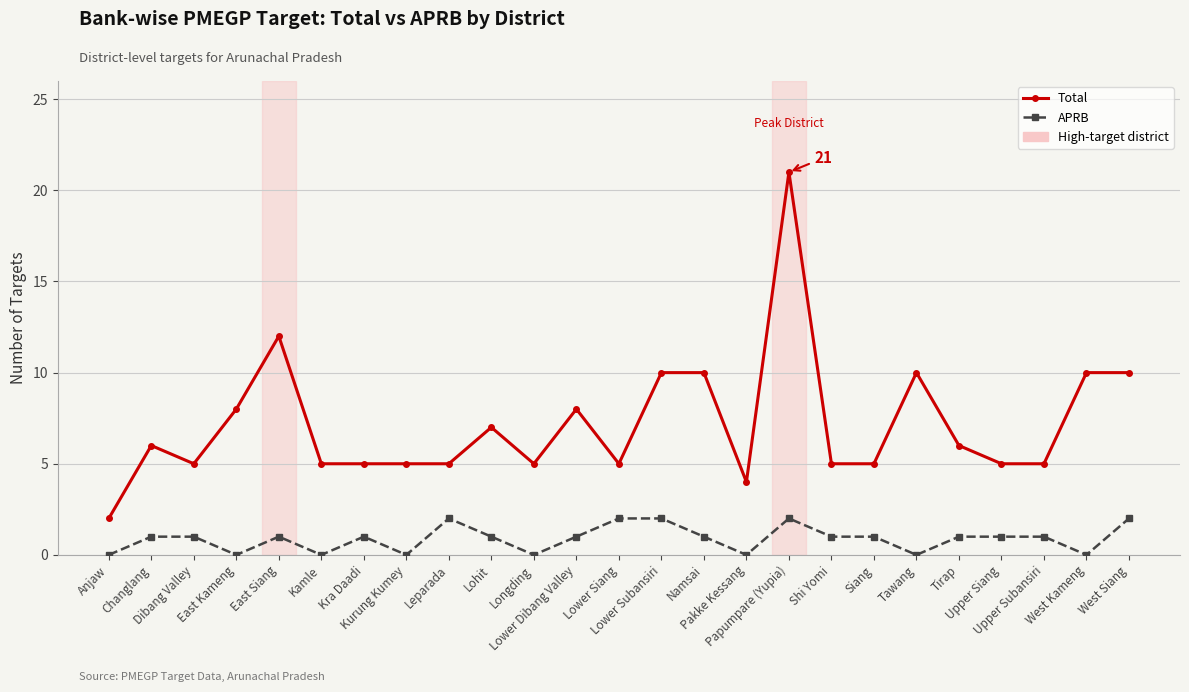

What is the approximate value of Total at West Siang?

10